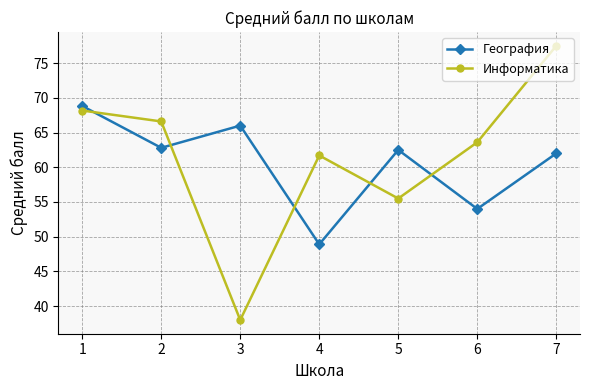

What is the value of the География point at the 6th from the left?

54.0